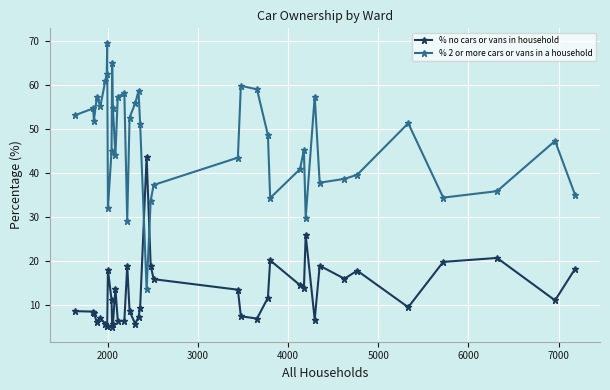

Which series has the largest total across all categories?

% 2 or more cars or vans in a household